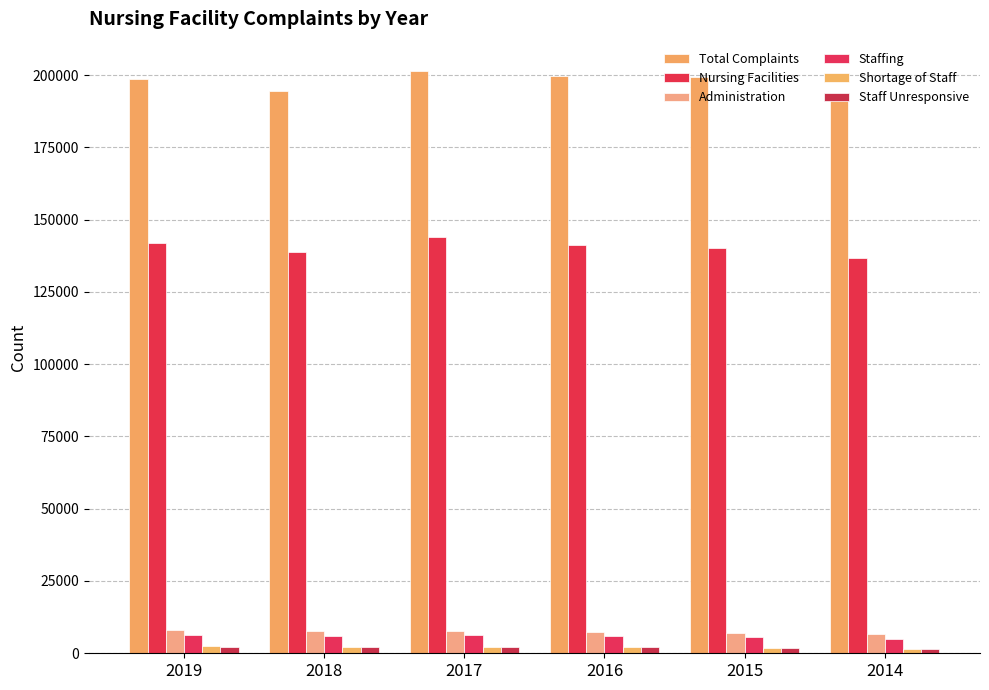

How many data points does each series have?

6